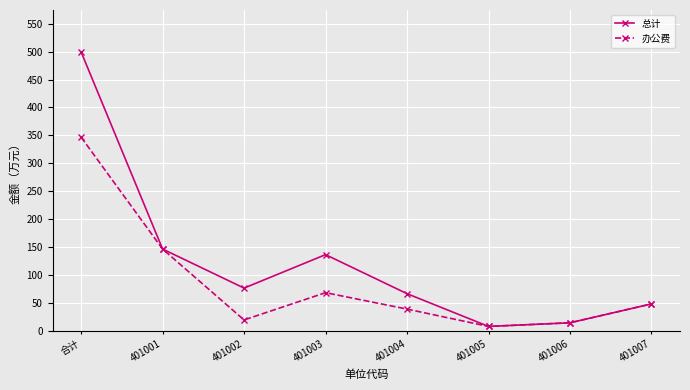

Rank the series at 401002 from highest to lowest value.

总计, 办公费